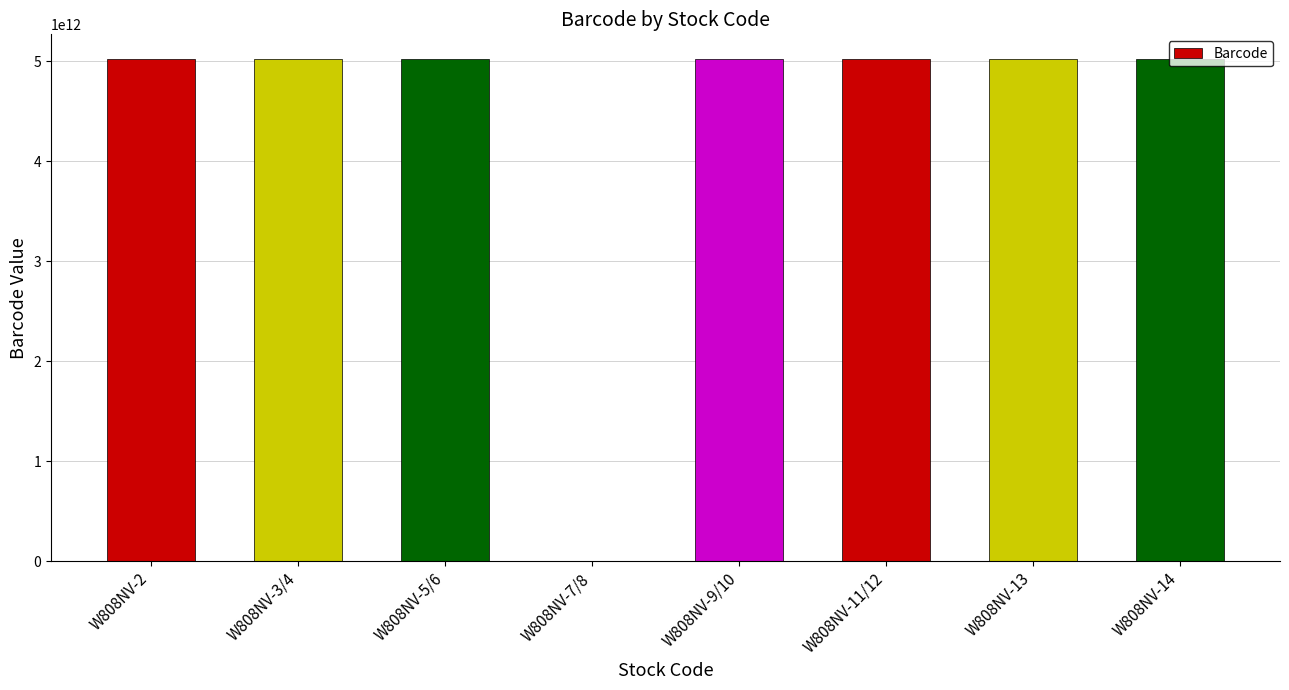

Are the bars grouped side by side (vs. stacked)?

No